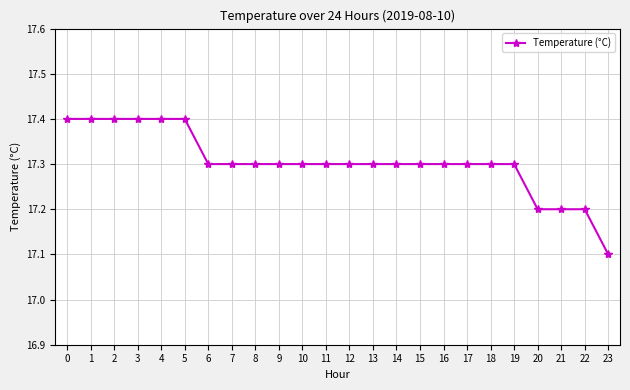

Reading left to right, transcribe all the data shown in this chart.

0=17.4	1=17.4	2=17.4	3=17.4	4=17.4	5=17.4	6=17.3	7=17.3	8=17.3	9=17.3	10=17.3	11=17.3	12=17.3	13=17.3	14=17.3	15=17.3	16=17.3	17=17.3	18=17.3	19=17.3	20=17.2	21=17.2	22=17.2	23=17.1